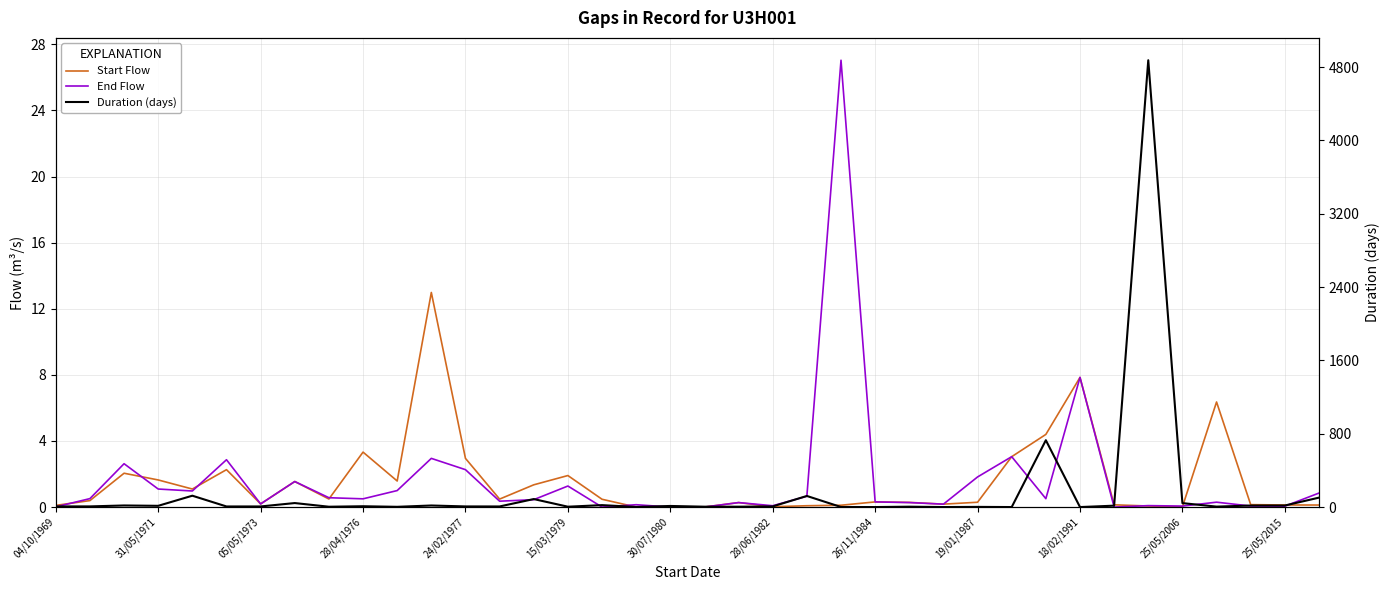

How many data points does each series have?

38